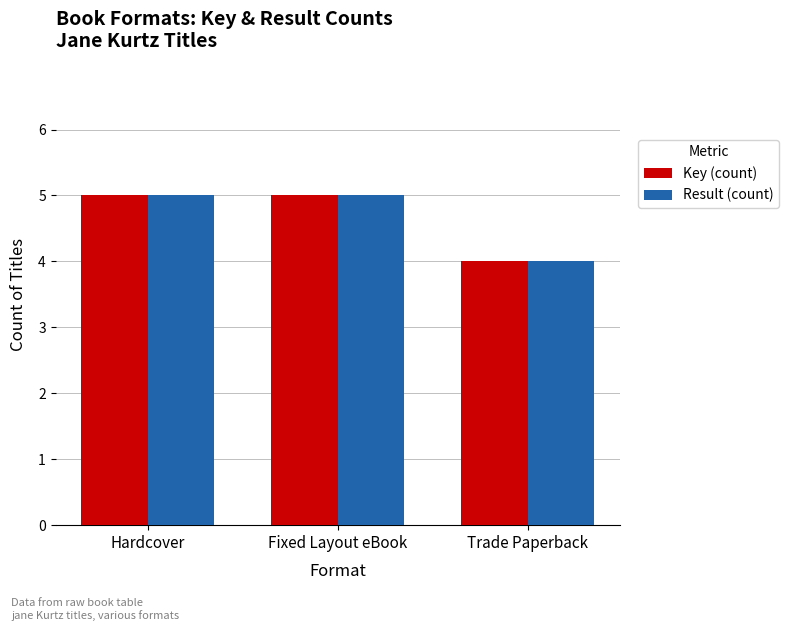

Which label corresponds to the smallest value in the chart?

Trade Paperback